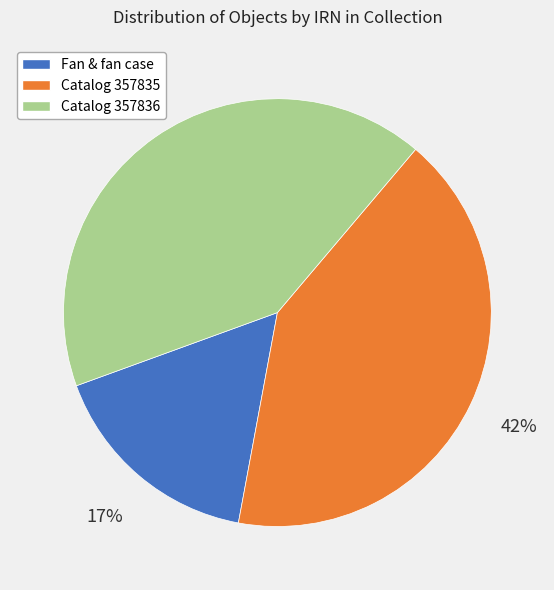

Is it true that Fan & fan case is 17% of the pie?

True